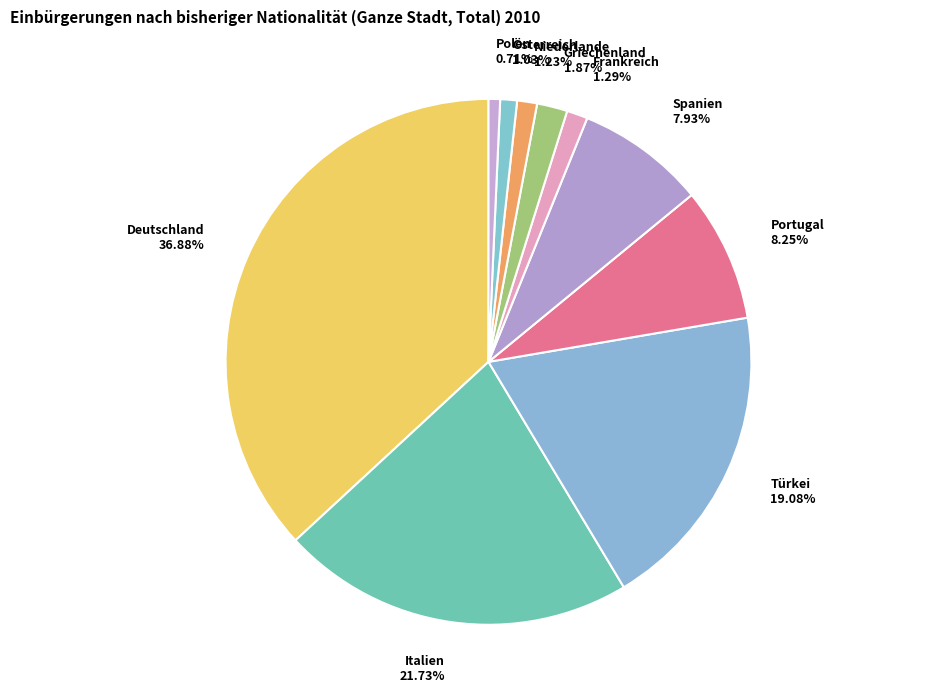

What portion of the pie excludes Frankreich?

98.7%